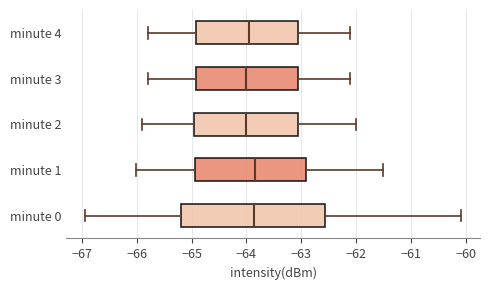

Where does the left whisker of the box for minute 3 end on the x-axis? The values are not printed on the chart, so give them approximately, as read against the axis.

-65.8